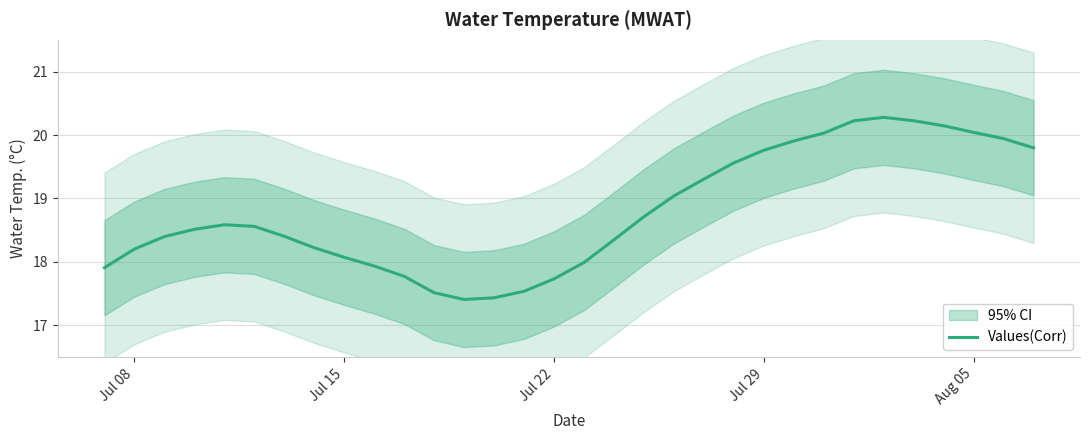

What is the minimum value for Values(Corr)?

17.4